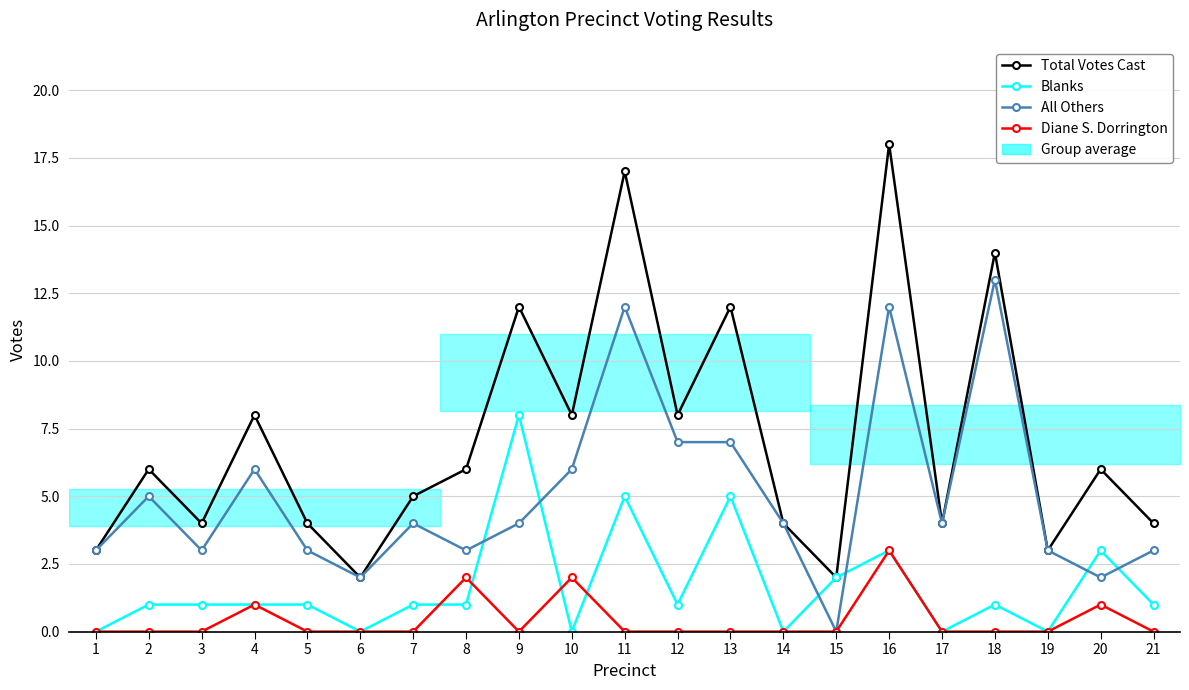

List the series in order of their overall mean, highest first.

Total Votes Cast, All Others, Blanks, Diane S. Dorrington